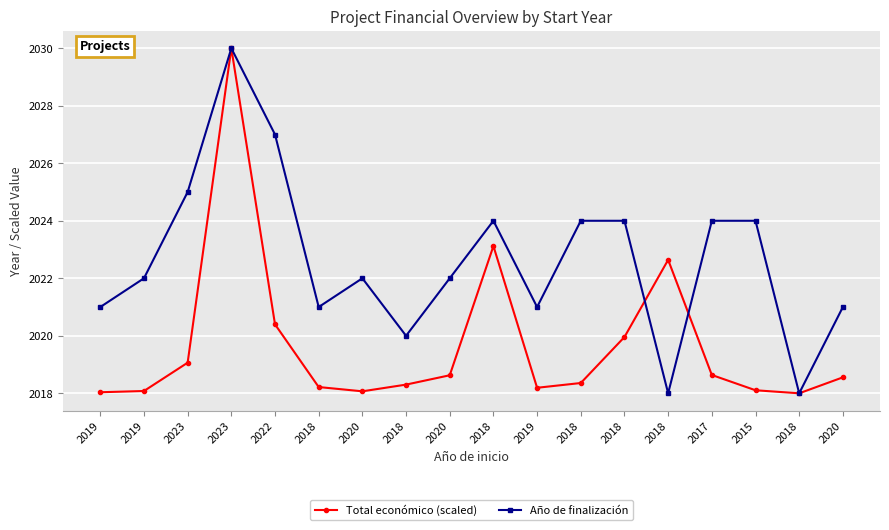

Is it true that Total económico (scaled) equals 2018.2 at 2019?

True